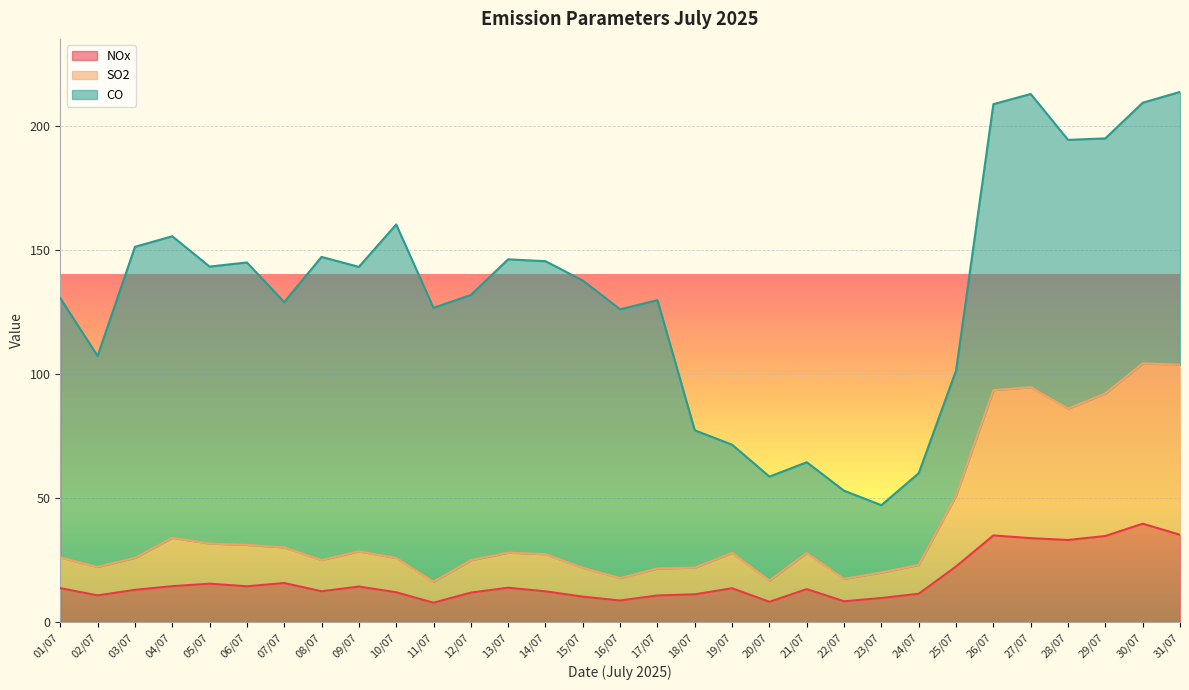

The NOx series shows 10.7 at 02/07. True or false?

True